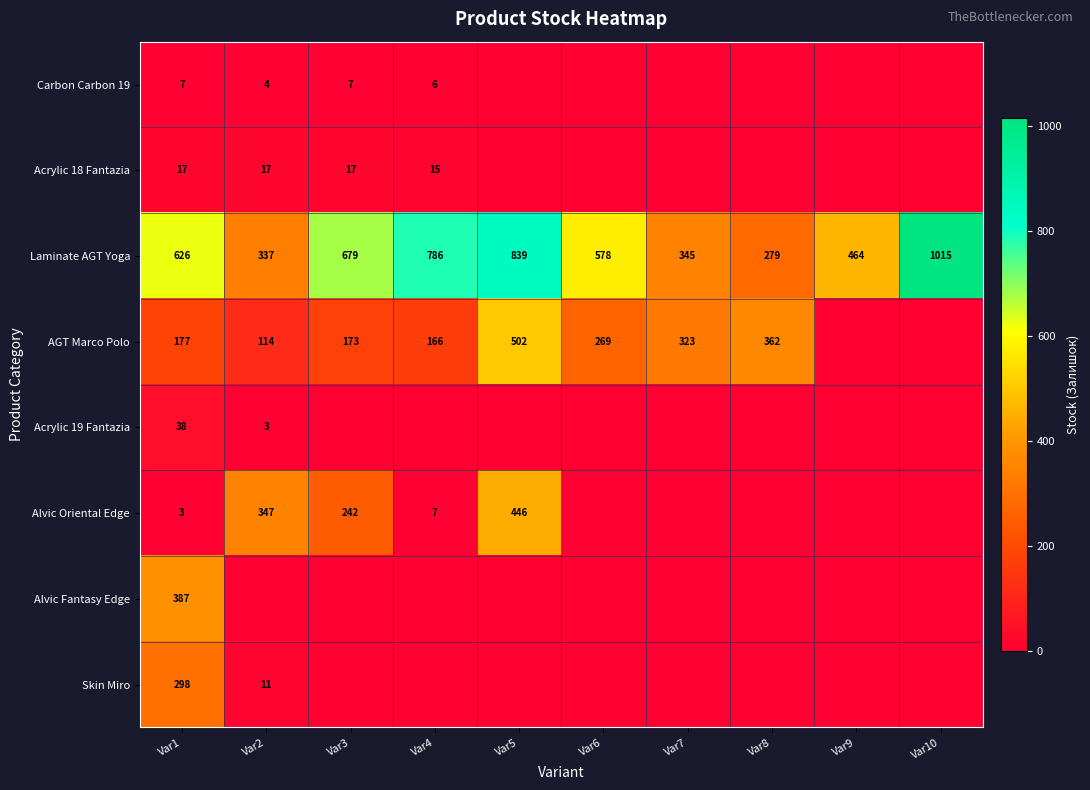

What is the spread (max minus min) of values at Var4?

786